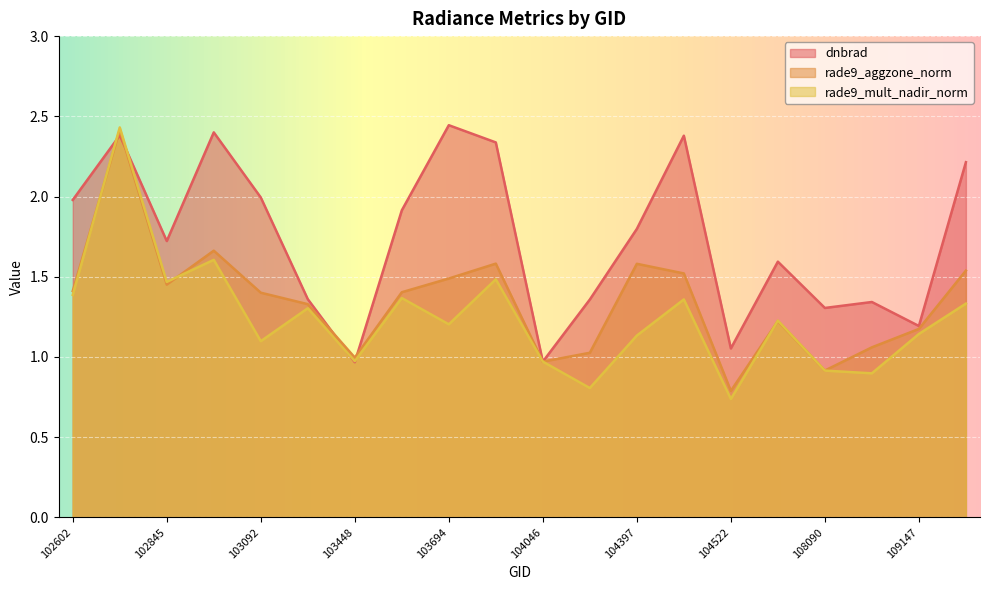

Where do rade9_mult_nadir_norm and rade9_aggzone_norm first cross each other?

102602 and 102724